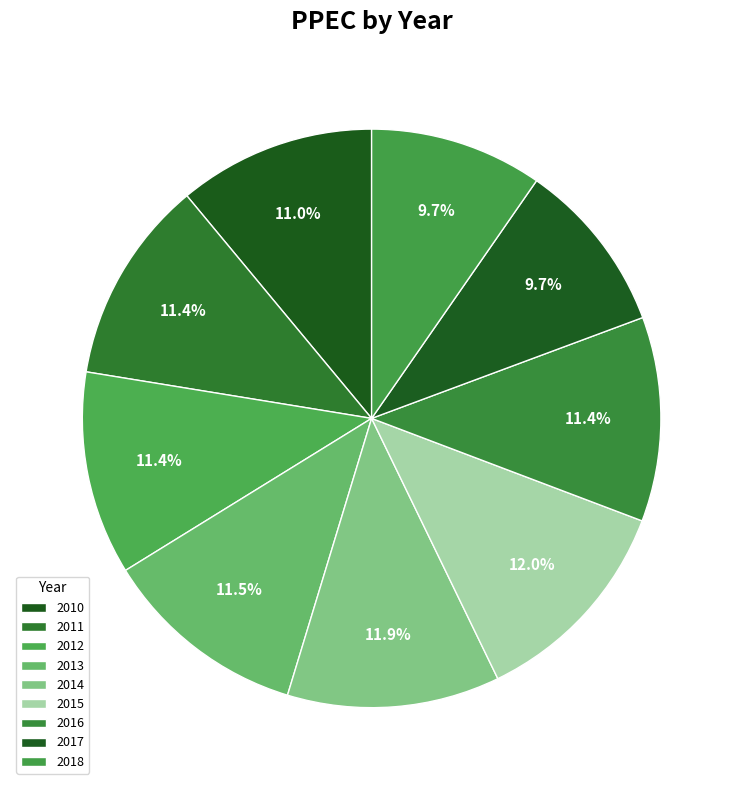

To the nearest percent, what percentage of the pie is 2016?

11%